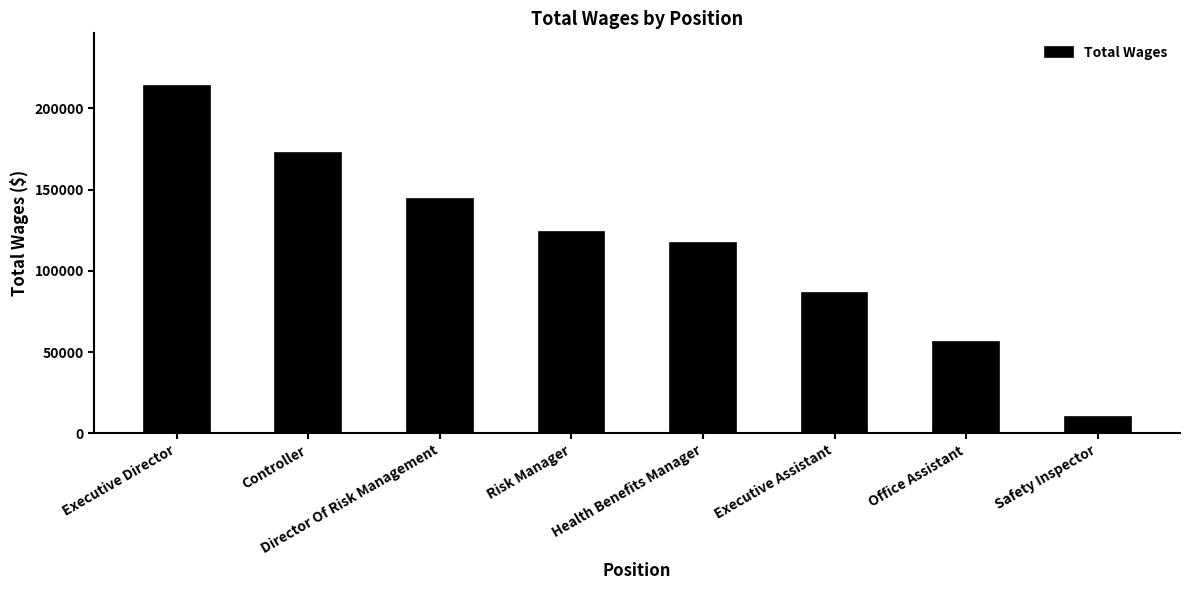

What is the value of the 1st bar from the left?

214155